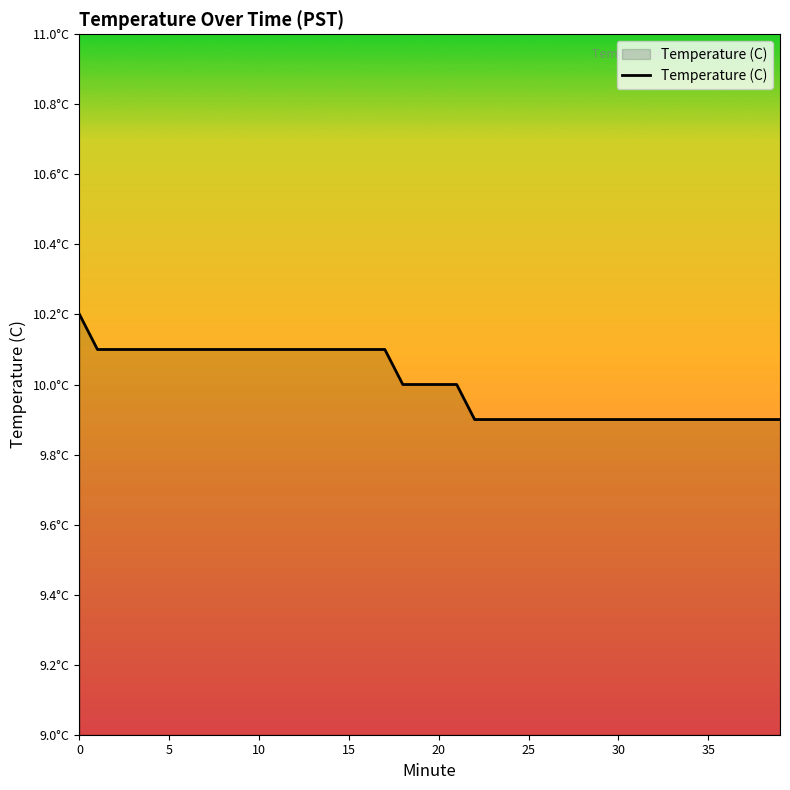

What is the greatest value displayed?

10.2